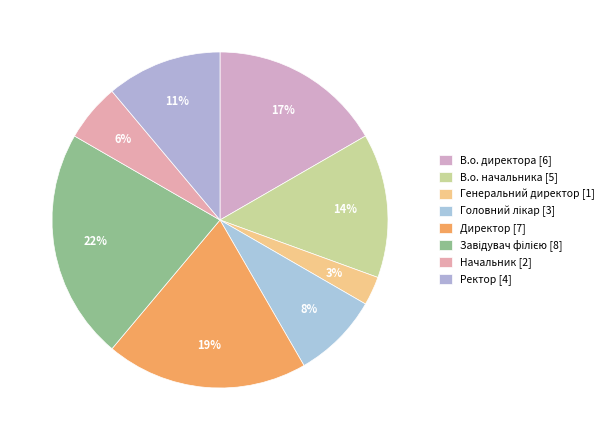

How many segments does this pie chart have?

8